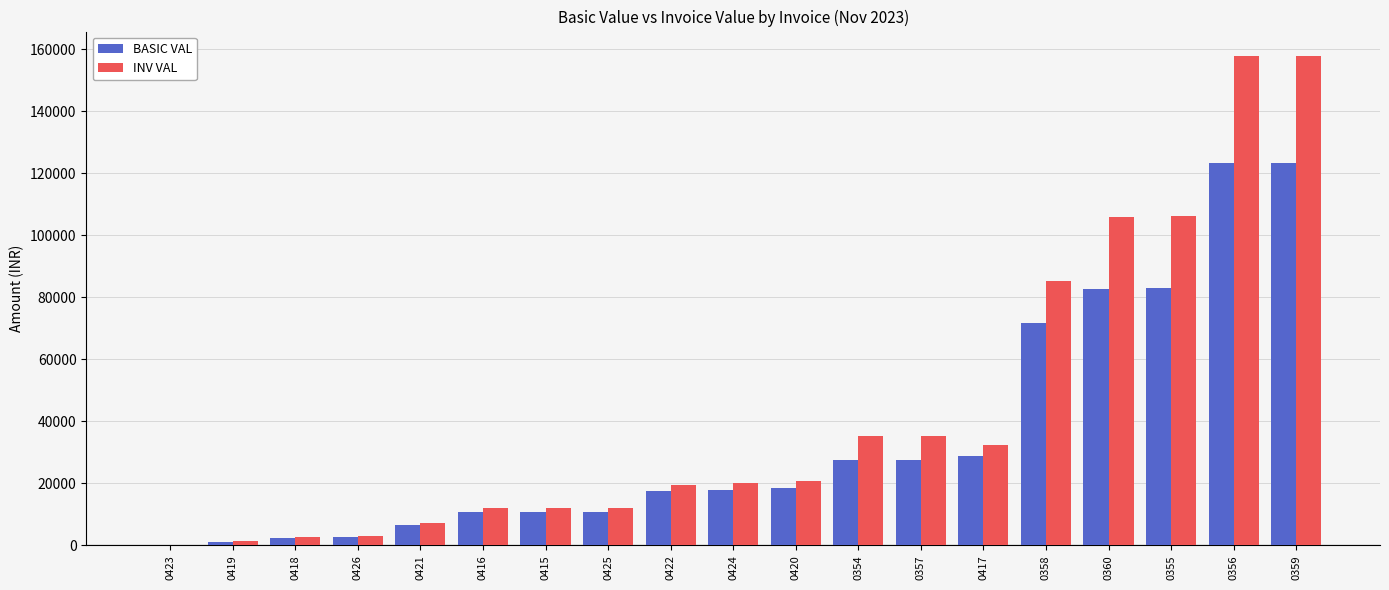

What is the sum of all BASIC VAL values?

667037.5